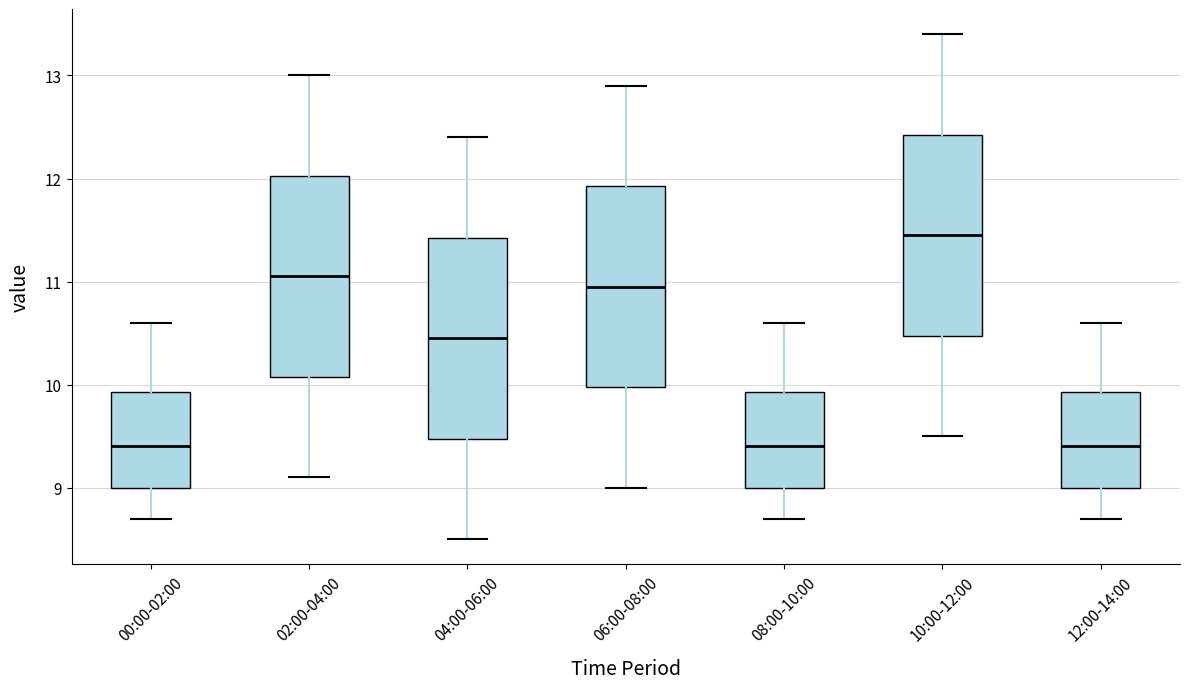

Where is the lower edge of the box for 12:00-14:00 on the y-axis? The values are not printed on the chart, so give them approximately, as read against the axis.

9.0